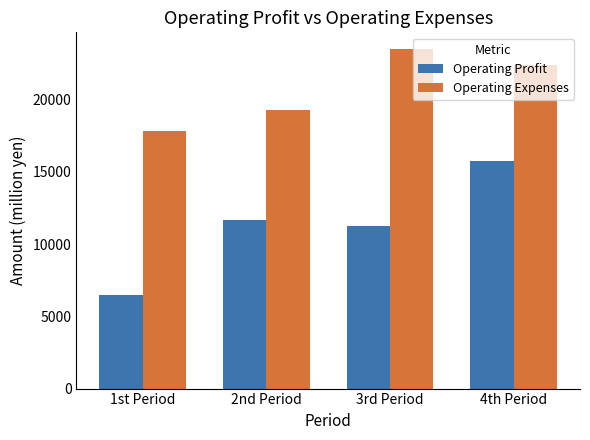

At which label does Operating Expenses first exceed 22403?

3rd Period